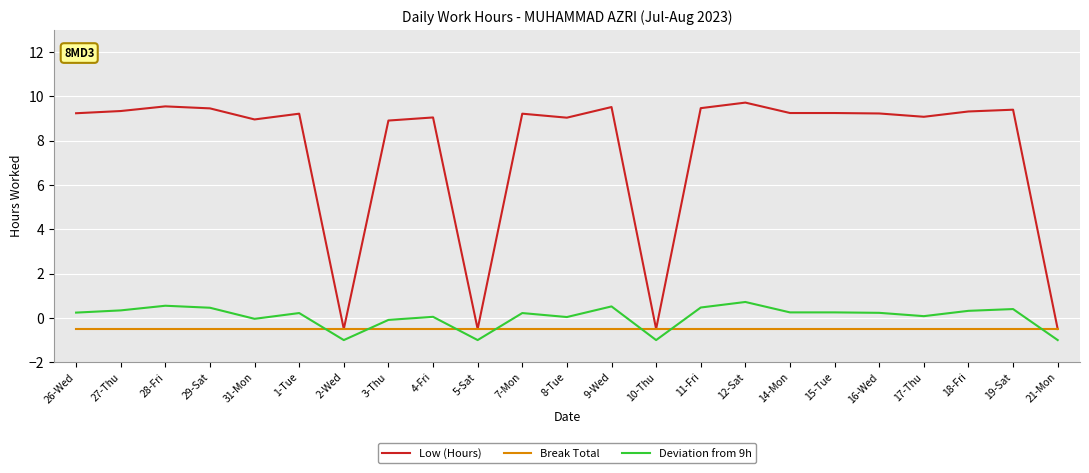

True or false: Low (Hours) has a value of 14.7 at 9-Wed.

False